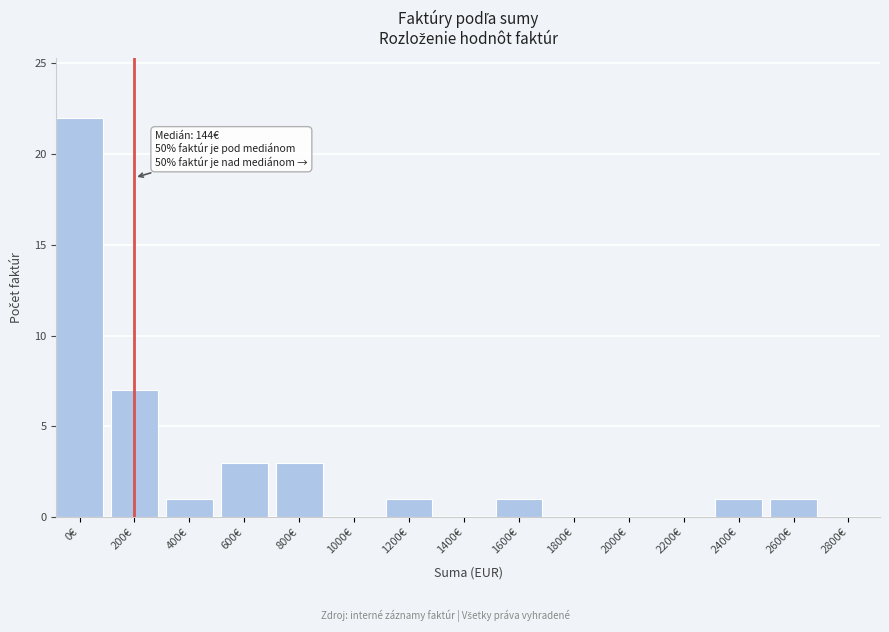

Reading right to left, what are all the values shown in this chart?

2800€=0	2600€=1	2400€=1	2200€=0	2000€=0	1800€=0	1600€=1	1400€=0	1200€=1	1000€=0	800€=3	600€=3	400€=1	200€=7	0€=22